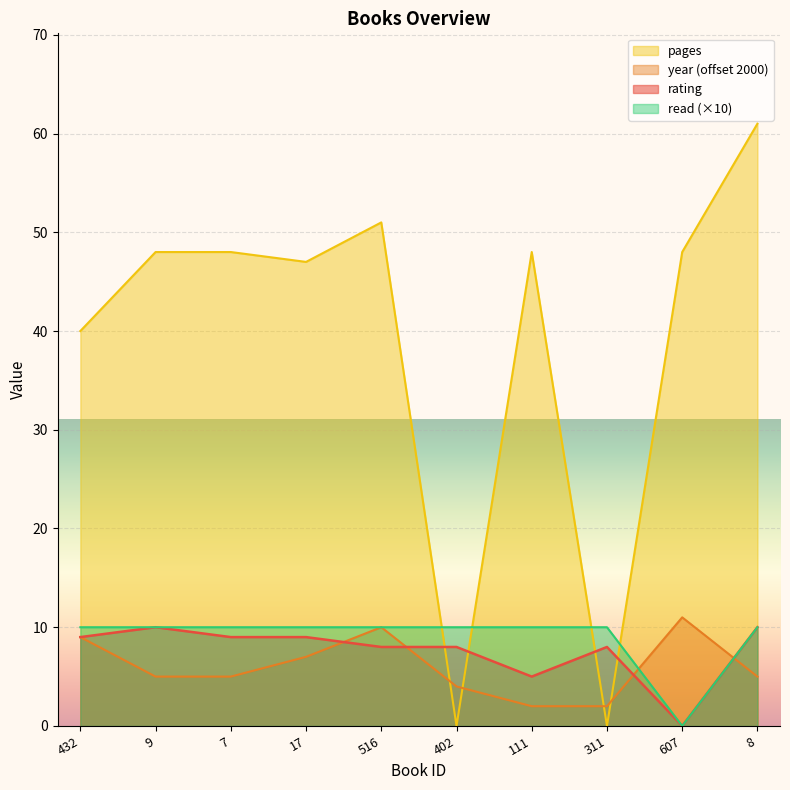

In pages, how many points are lower than both neighbors (excluding endpoints)?

3